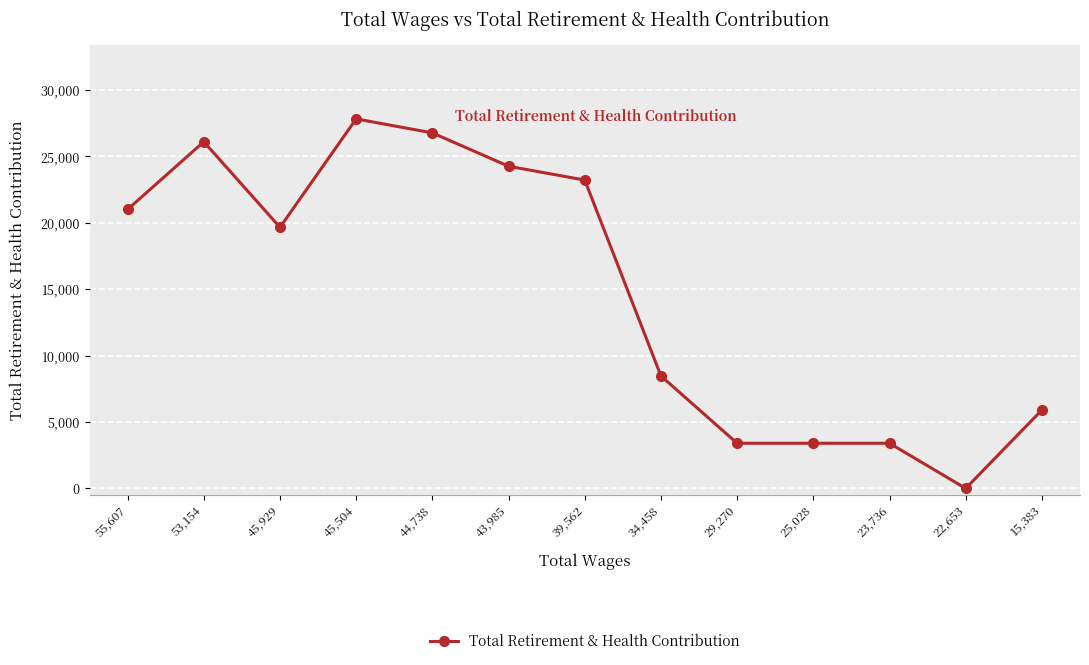

Approximately how many times larger is the value at 34,458 compared to 53,154?

0.3